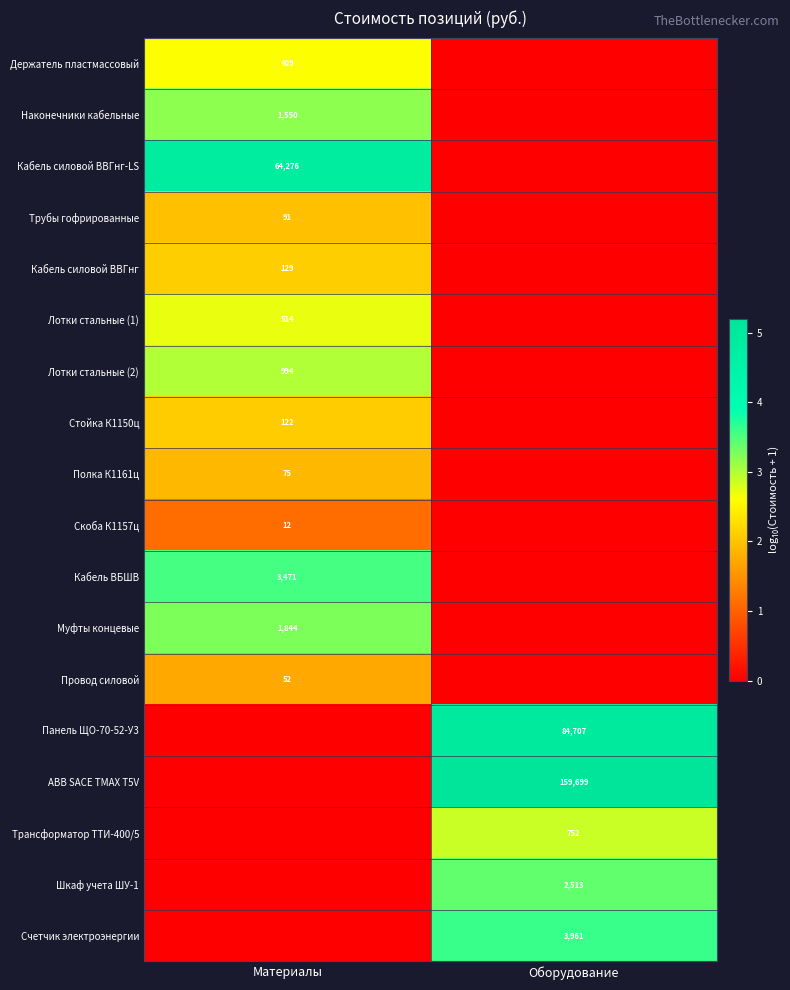

At which category is the sum across all series the highest?

Материалы